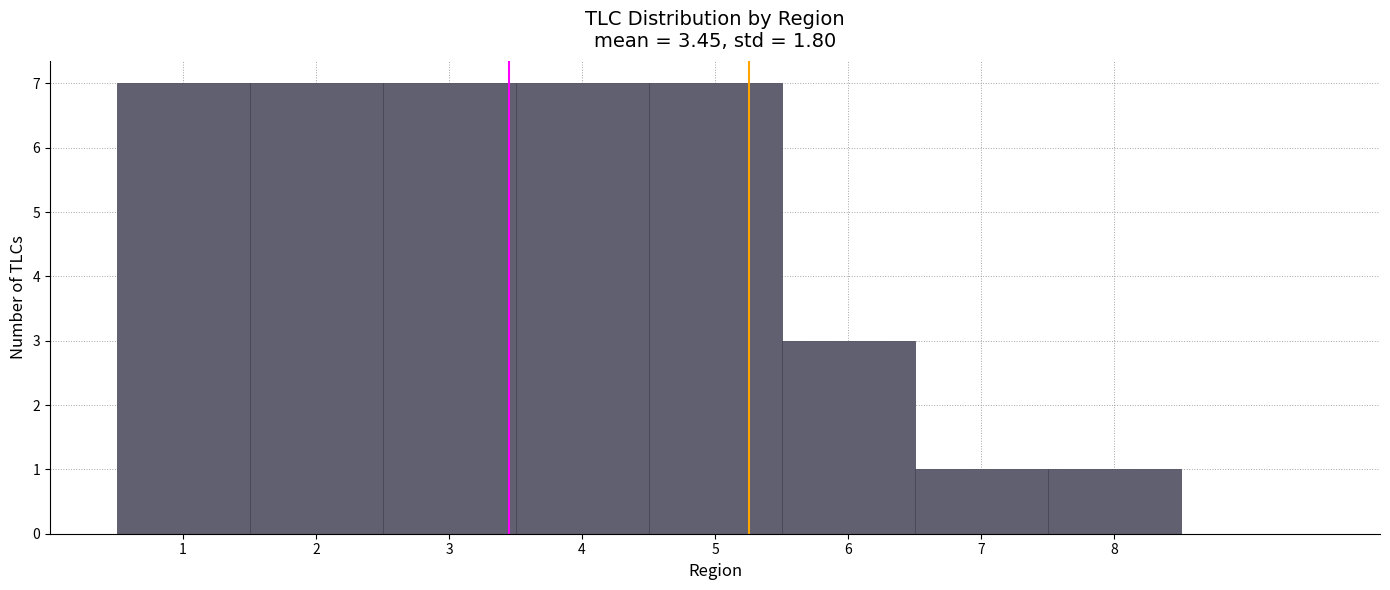

How tall is the bar that spans 6.5 to 7.5 on the x-axis? The values are not printed on the chart, so give them approximately, as read against the axis.

1